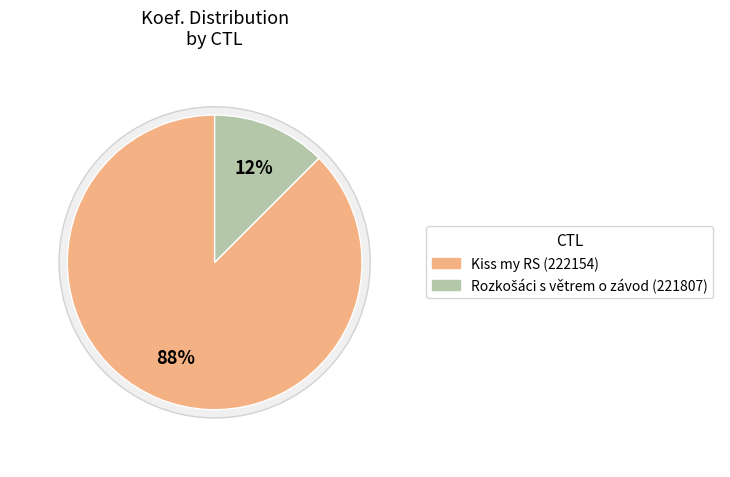

Count the number of slices in the pie.

2